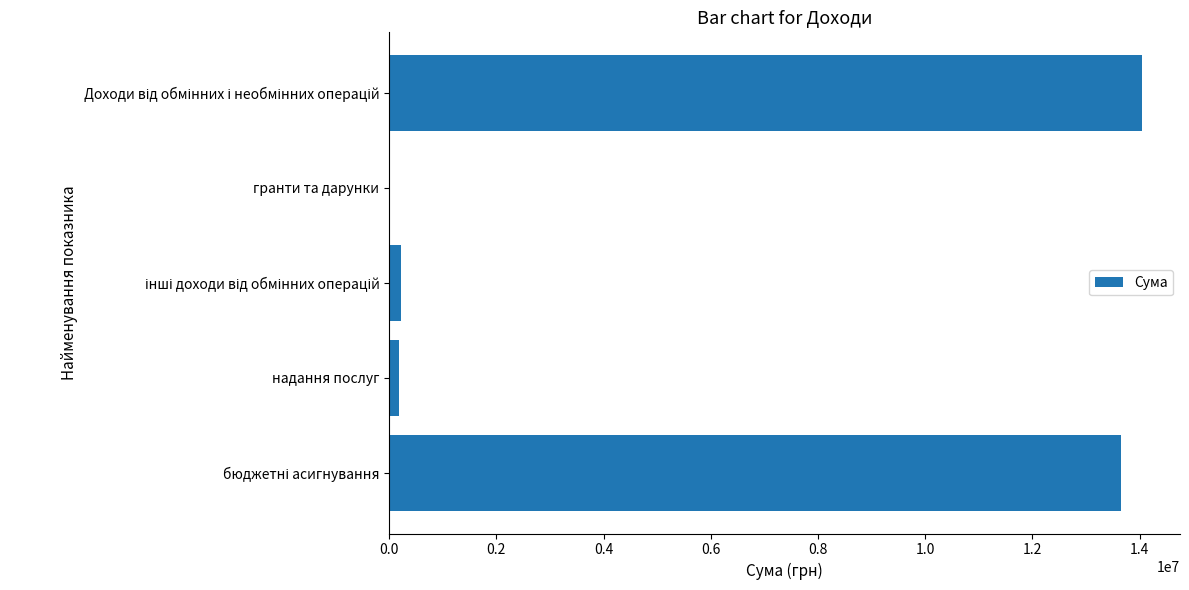

Are the bars grouped side by side (vs. stacked)?

No